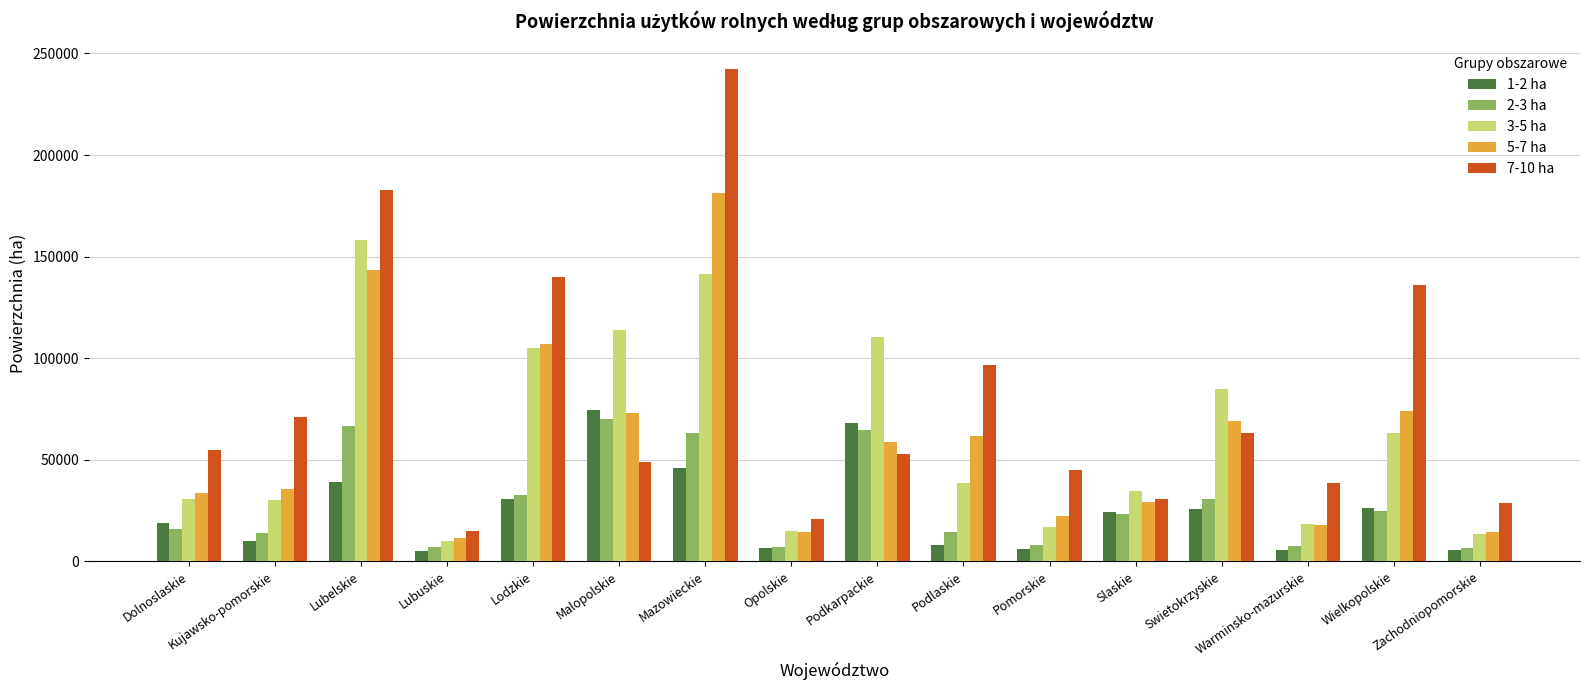

What is the spread (max minus min) of values at Pomorskie?

38707